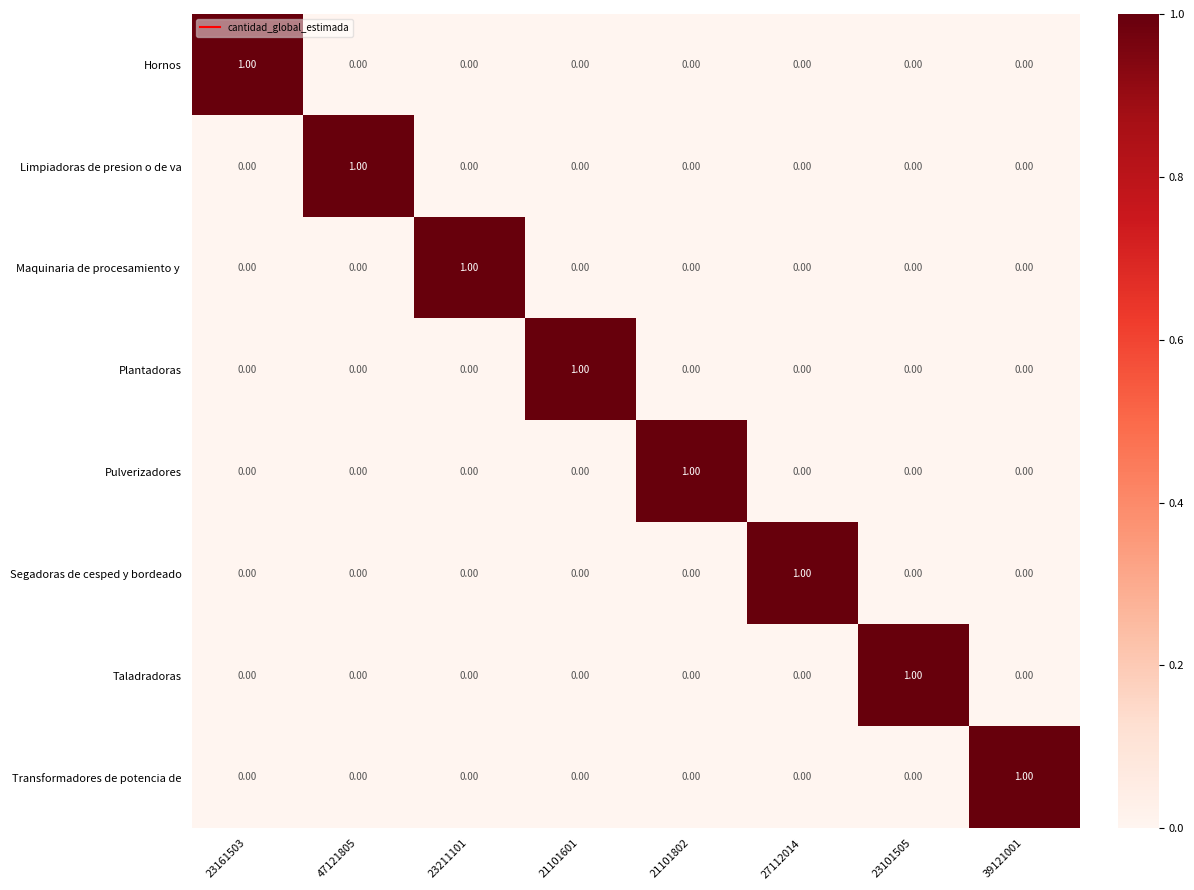

At how many categories does at least one series exceed 0?

8